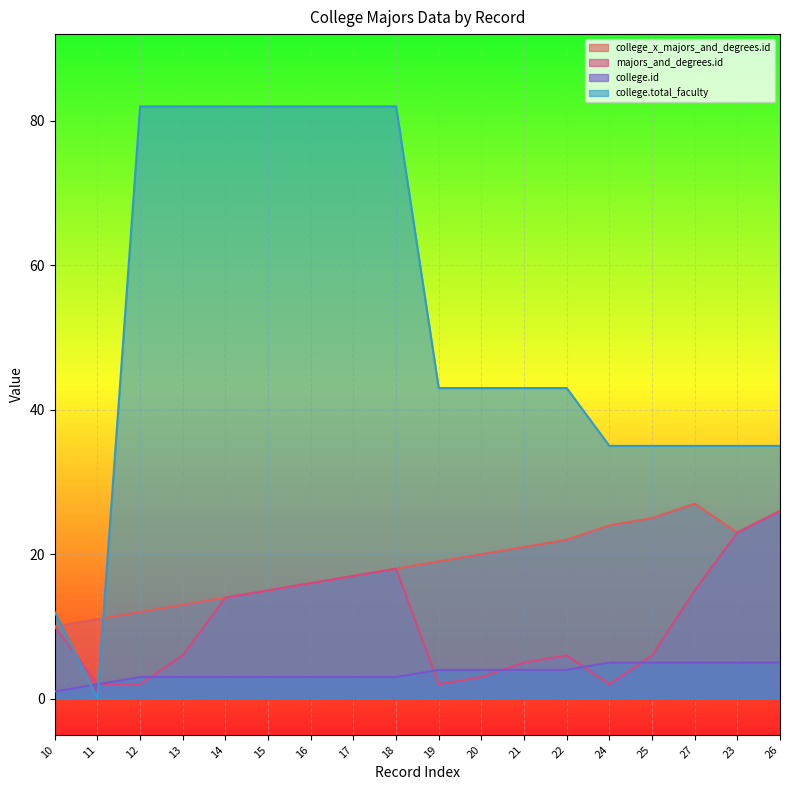

Which series has the largest range (max minus min)?

college.total_faculty